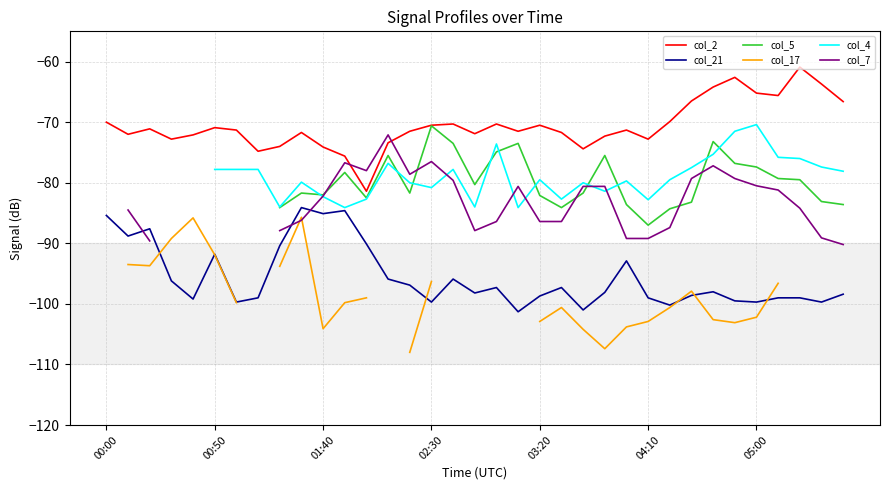

What is the maximum value for col_2?

-60.9